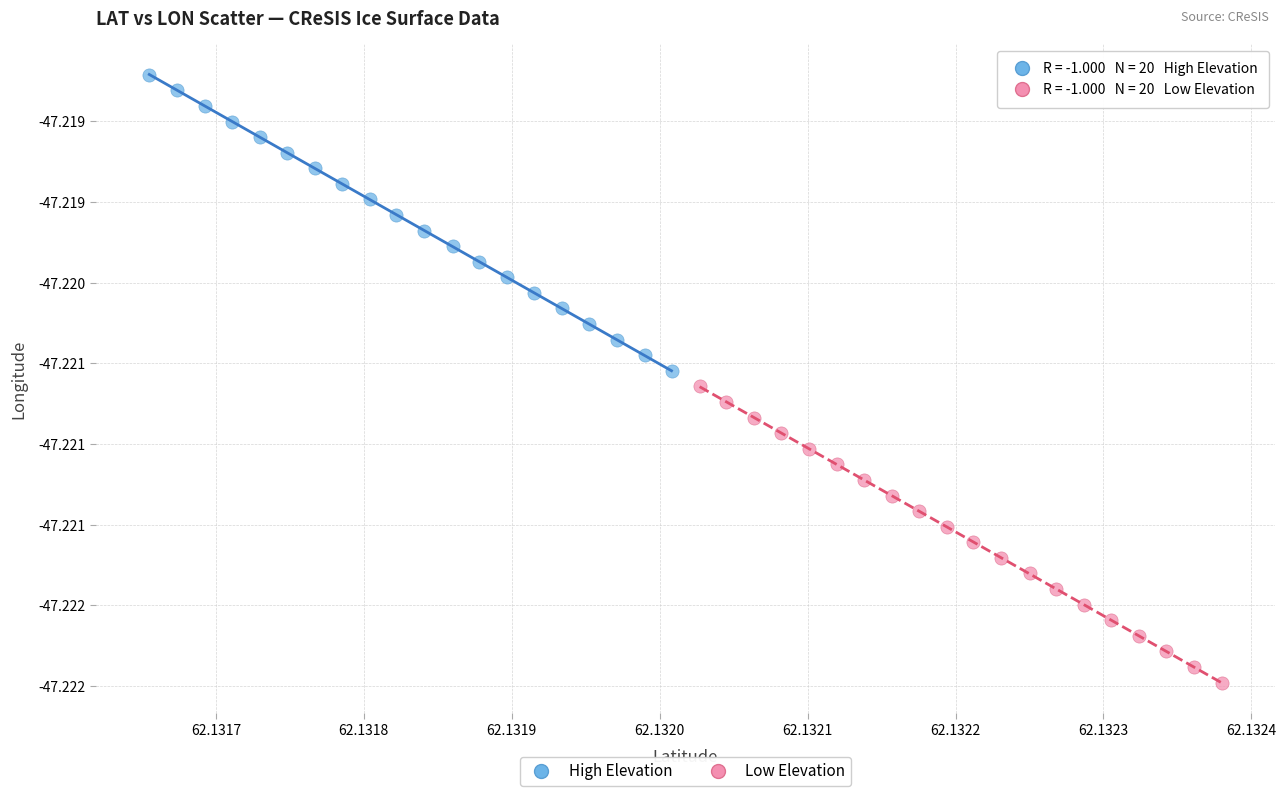

What are all the series names shown in the legend?

High Elevation, Low Elevation